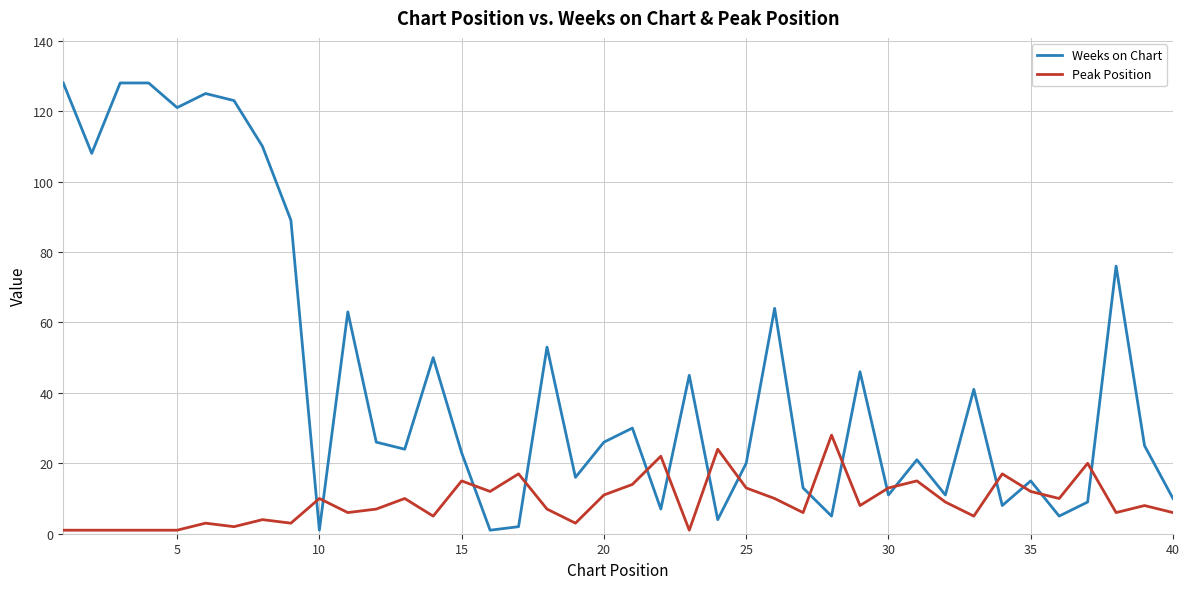

Which series has the widest spread of values?

Weeks on Chart